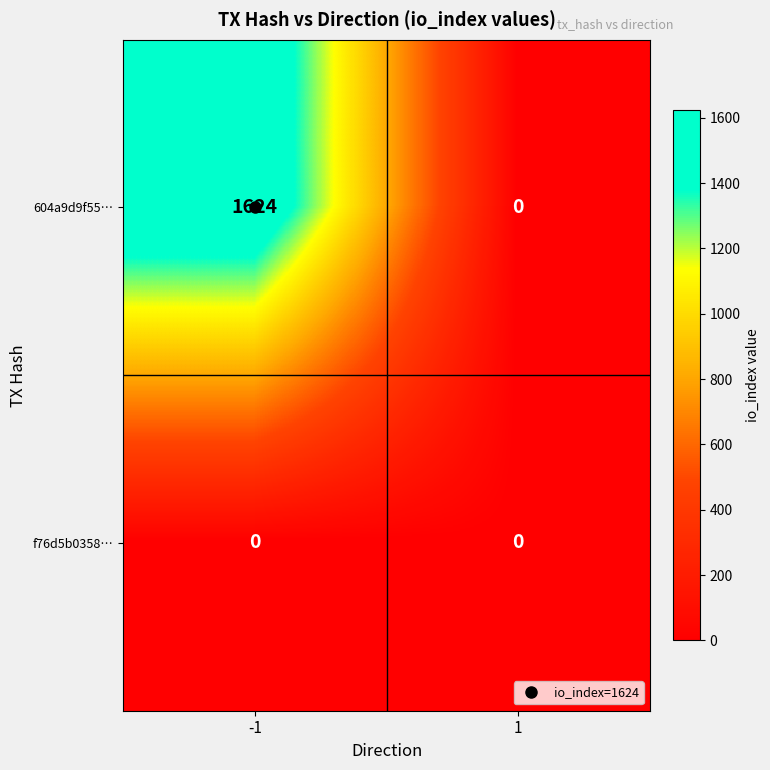

Which series has the largest total across all categories?

604a9d9f55…